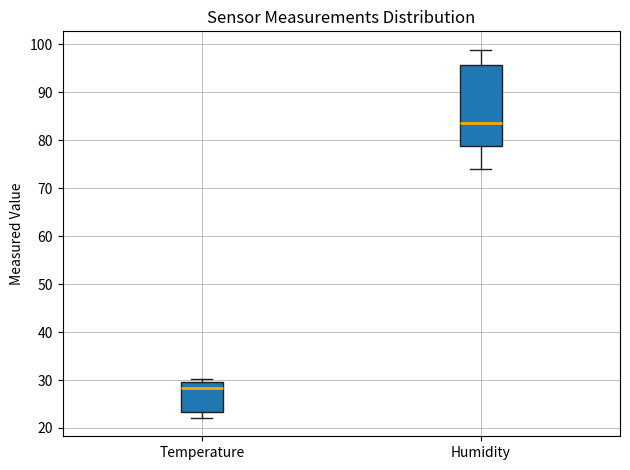

Which box has the lowest median line?

Temperature